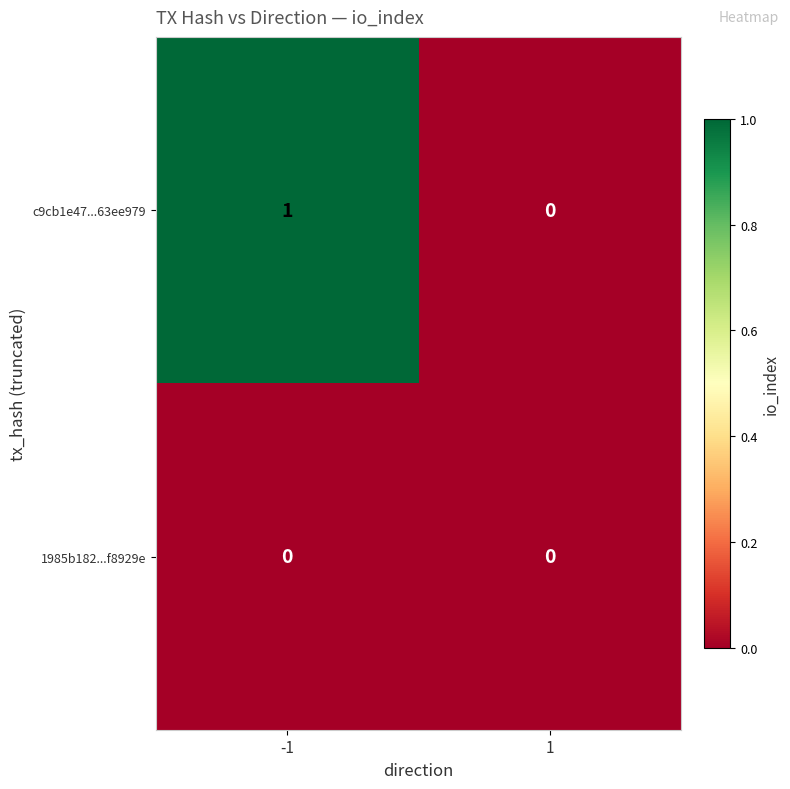

Which series has the largest range (max minus min)?

c9cb1e47...63ee979